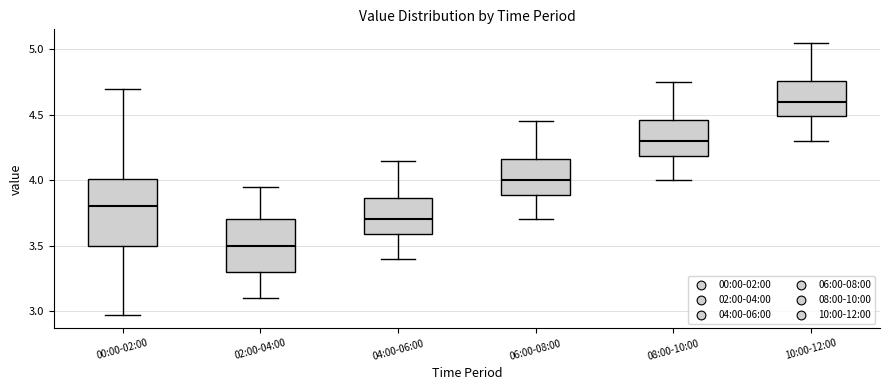

Reading left to right, read every box against the y-axis: the position of its median line, the range the box covers, and the ends of its whiskers. The values are not printed on the chart, so give them approximately, as read against the axis.

00:00-02:00: median 3.80, box 3.50 to 4.00, whiskers 2.95 to 4.70
02:00-04:00: median 3.50, box 3.30 to 3.70, whiskers 3.10 to 3.95
04:00-06:00: median 3.70, box 3.60 to 3.85, whiskers 3.40 to 4.15
06:00-08:00: median 4.00, box 3.90 to 4.15, whiskers 3.70 to 4.45
08:00-10:00: median 4.30, box 4.20 to 4.45, whiskers 4.00 to 4.75
10:00-12:00: median 4.60, box 4.50 to 4.75, whiskers 4.30 to 5.05